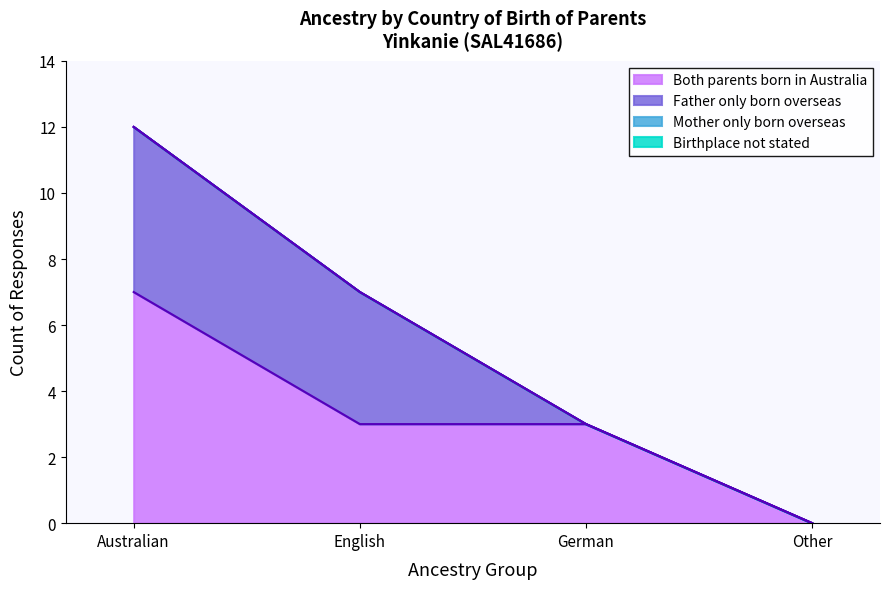

How many lines are shown in the chart?

4